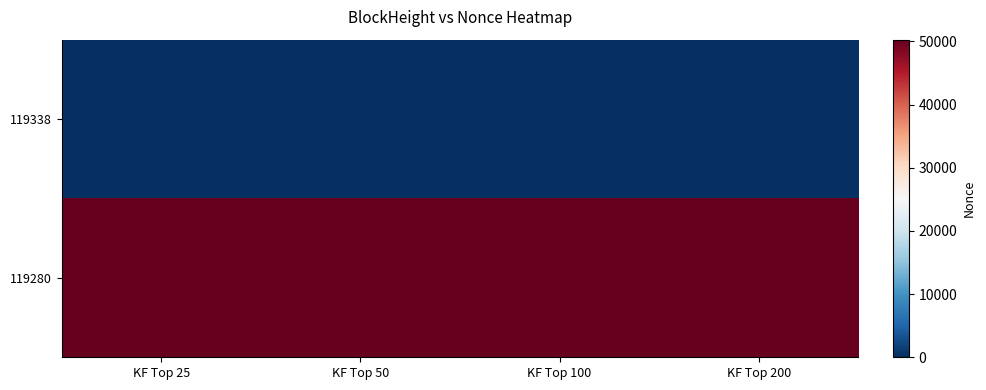

Which series has the largest total across all categories?

119280